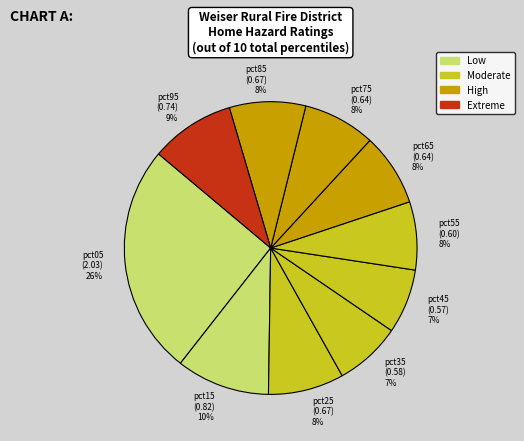

Is the sum of pct25 (0.67) 8% and pct95 (0.74) 9% greater than half?

No